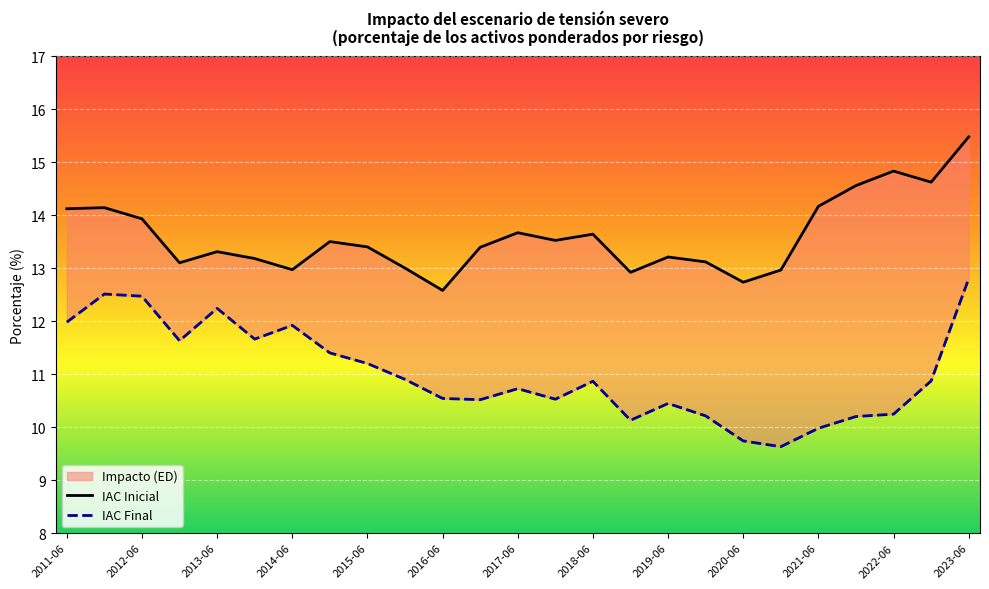

Between 2019-12 and 2011-12, which is larger?

2011-12